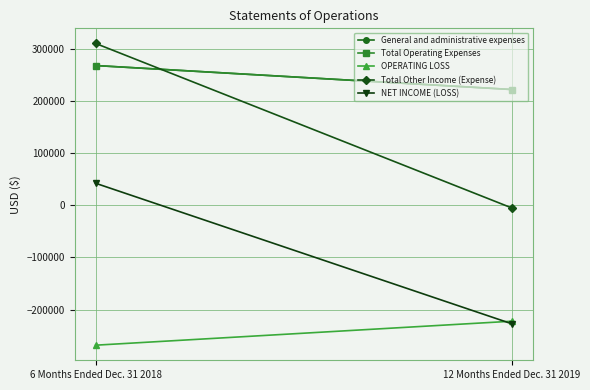

Which category has the lowest value across all series?

6 Months Ended Dec. 31 2018